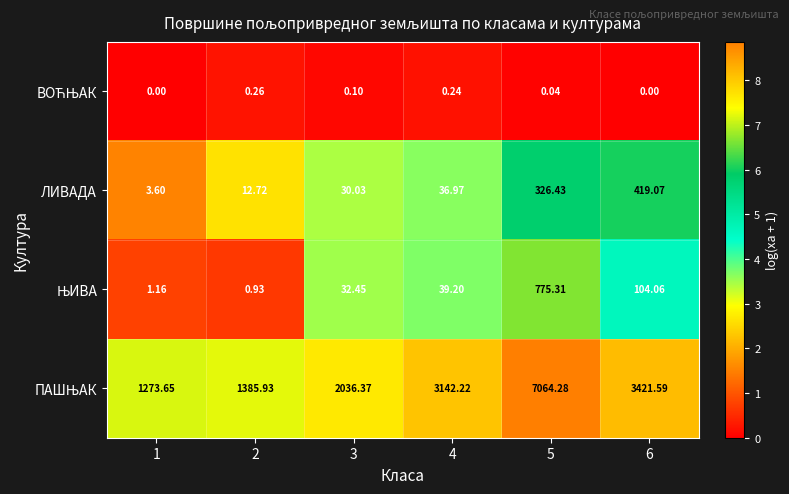

List the series in order of their peak value, highest first.

ПАШЊАК, ЊИВА, ЛИВАДА, ВОЋЊАК